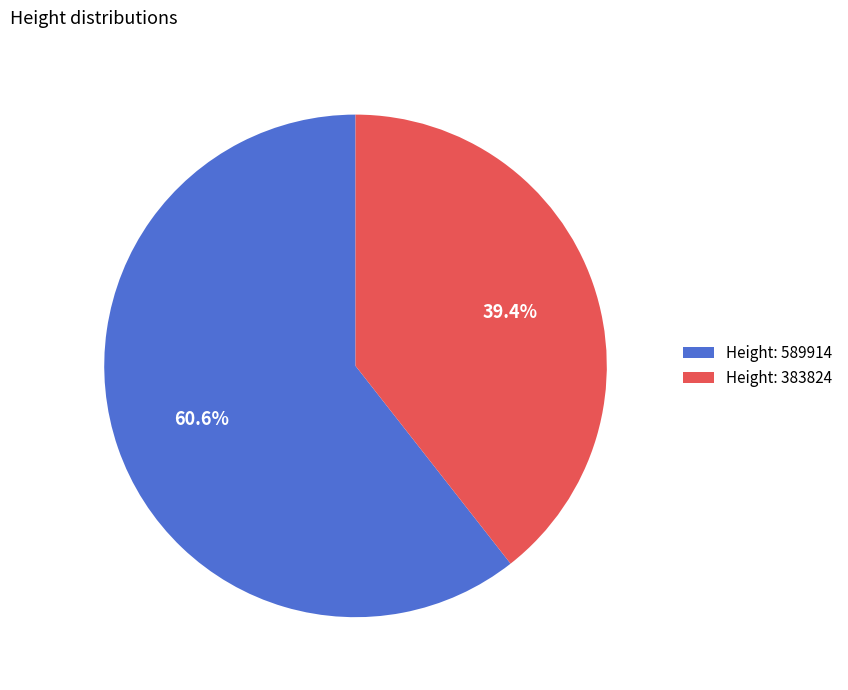

Count the number of slices in the pie.

2